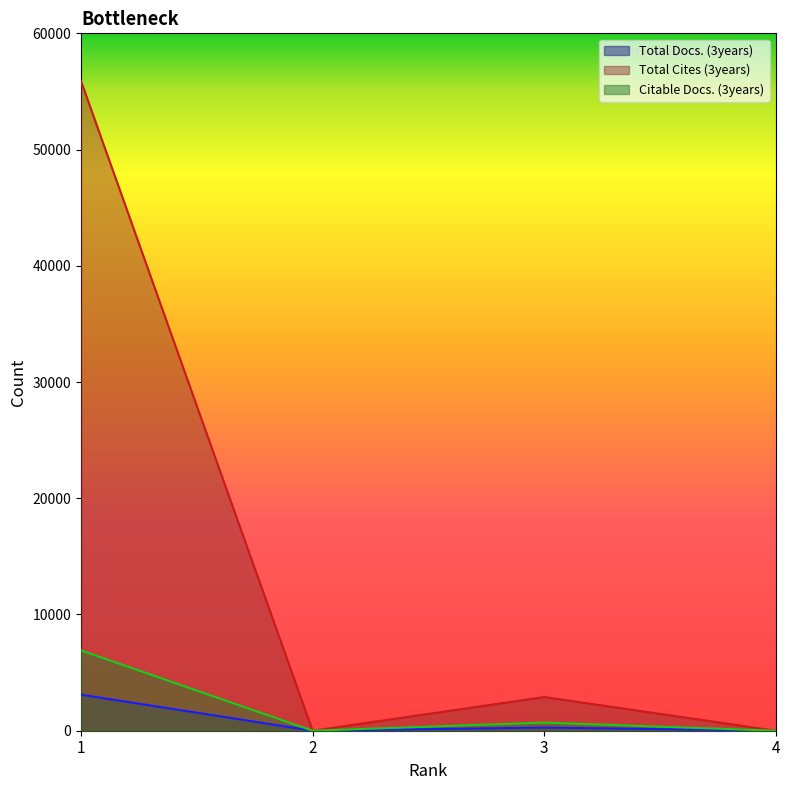

Which series changed the most between 1 and 4?

Total Cites (3years)